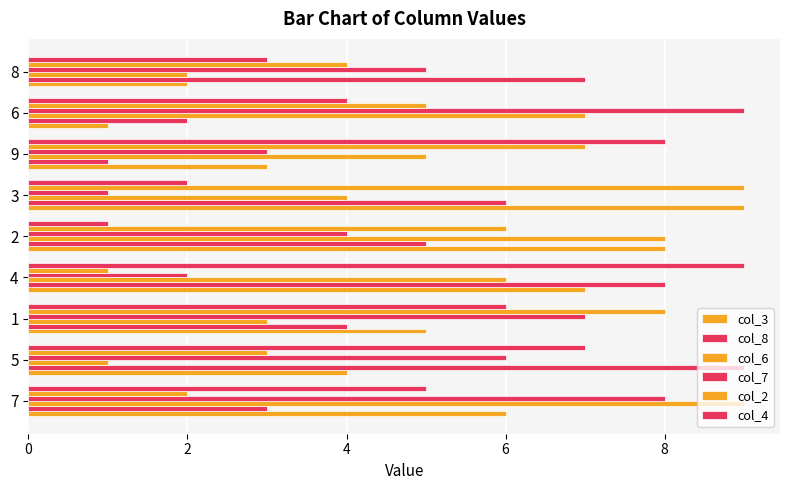

How many series are shown in this chart?

6